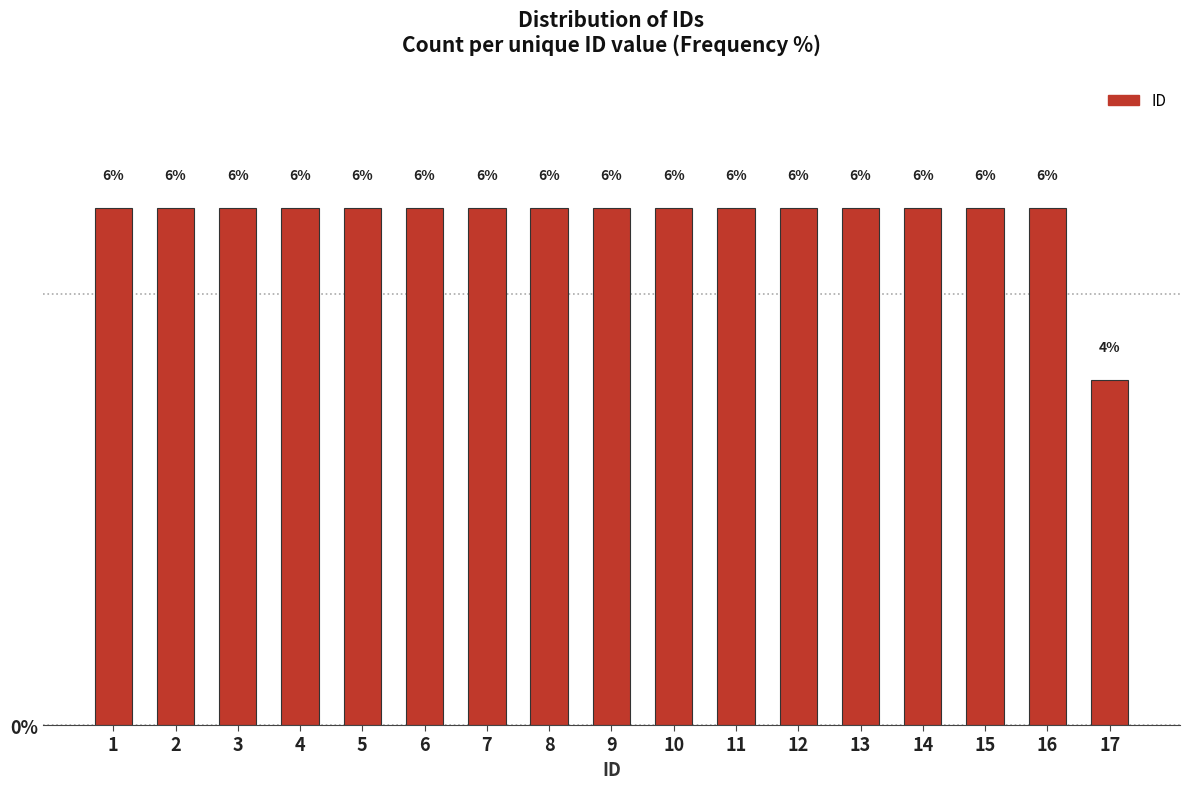

Reading right to left, list all the values displayed in this chart.

4	6	6	6	6	6	6	6	6	6	6	6	6	6	6	6	6